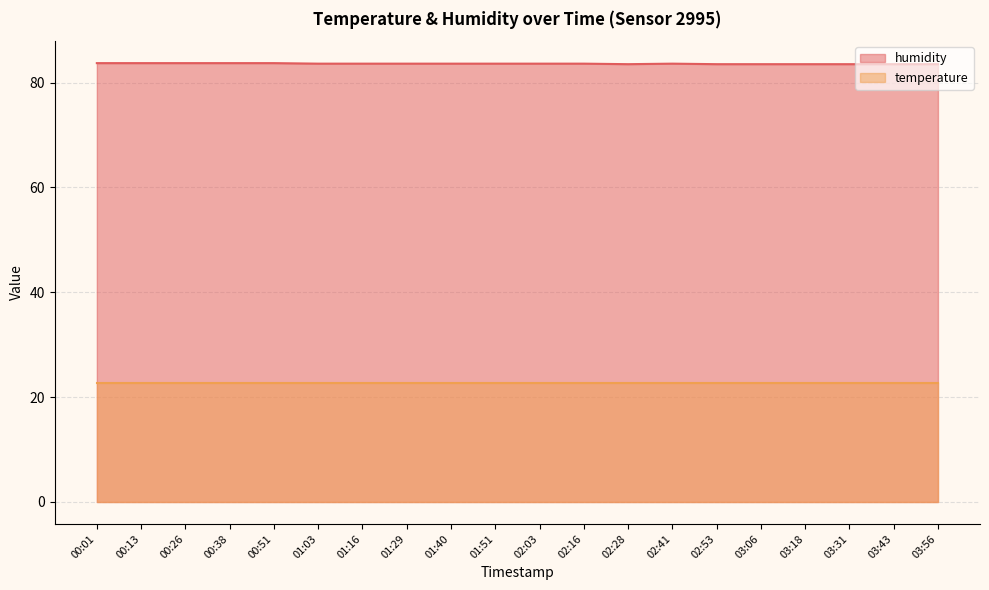

Does the chart display data point markers on the line(s)?

No